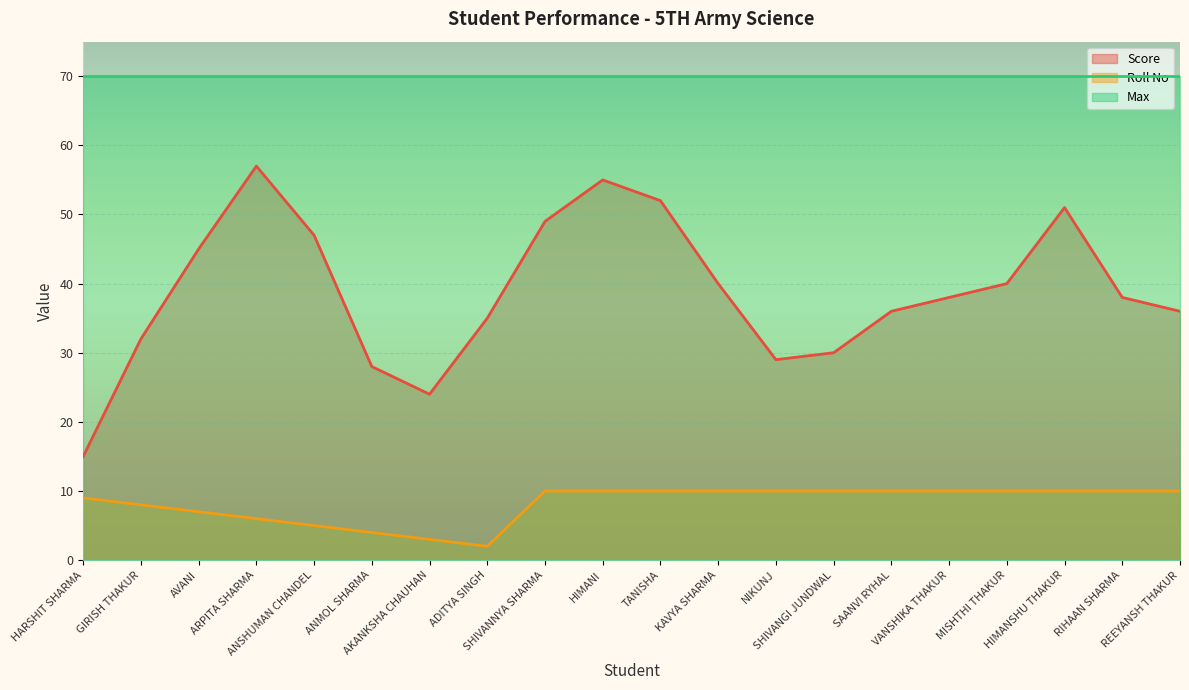

List the series in order of their overall mean, lowest first.

Roll No, Score, Max